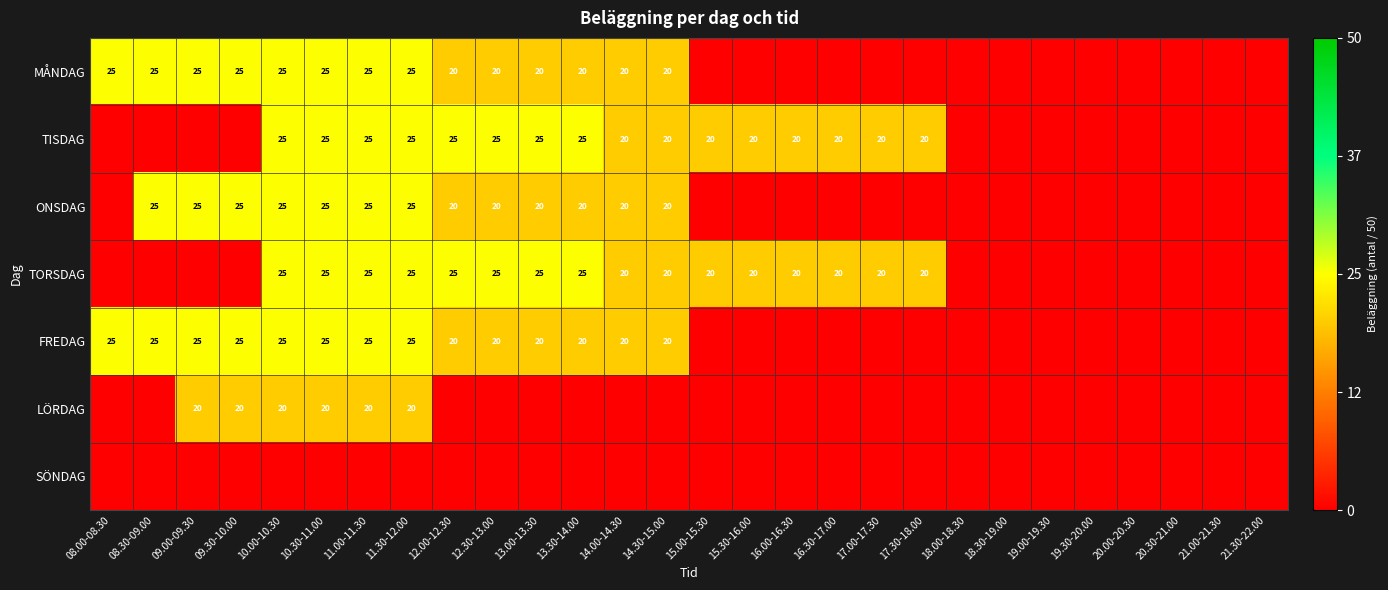

The LÖRDAG series shows 20 at 10.00-10.30. True or false?

True